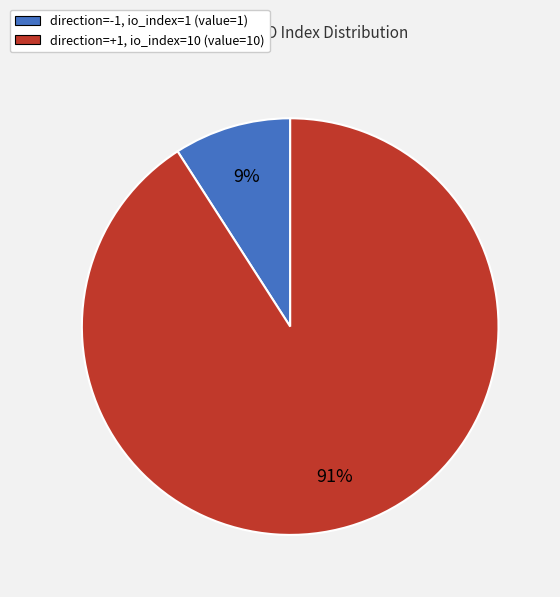

Which slice is the largest?

direction=+1, io_index=10 (value=10)